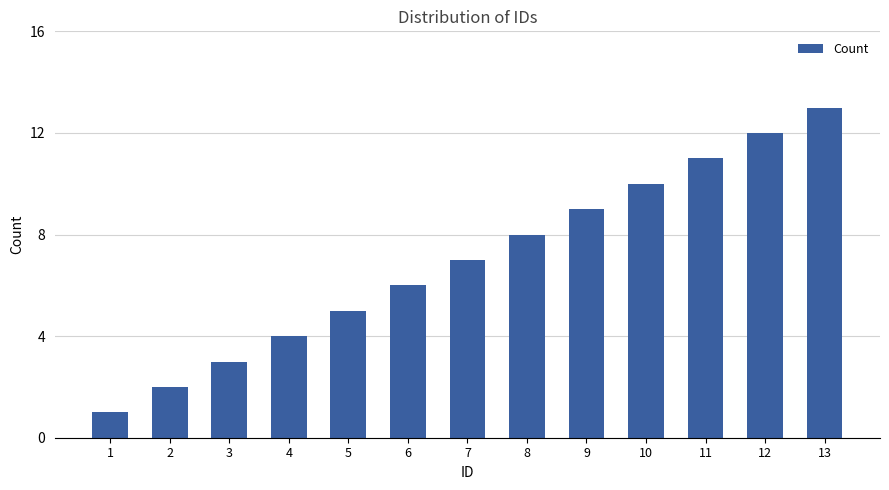

Approximately how many times larger is the value at 3 compared to 7?

0.4